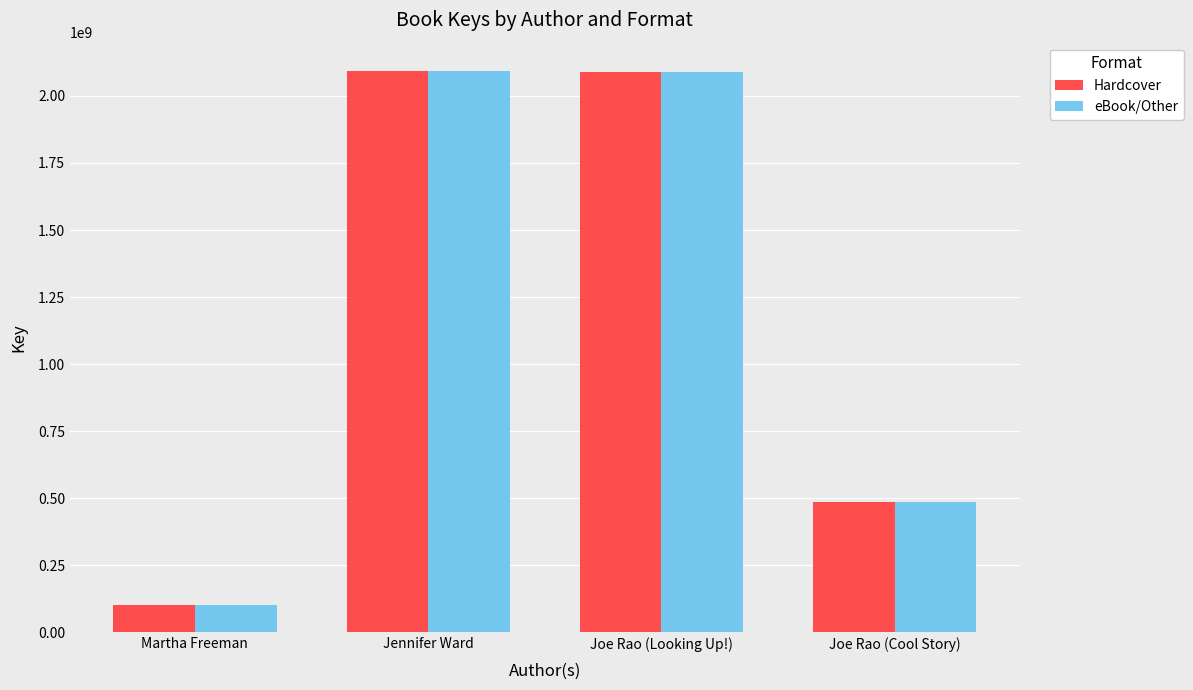

Which label corresponds to the smallest value in the chart?

Martha Freeman